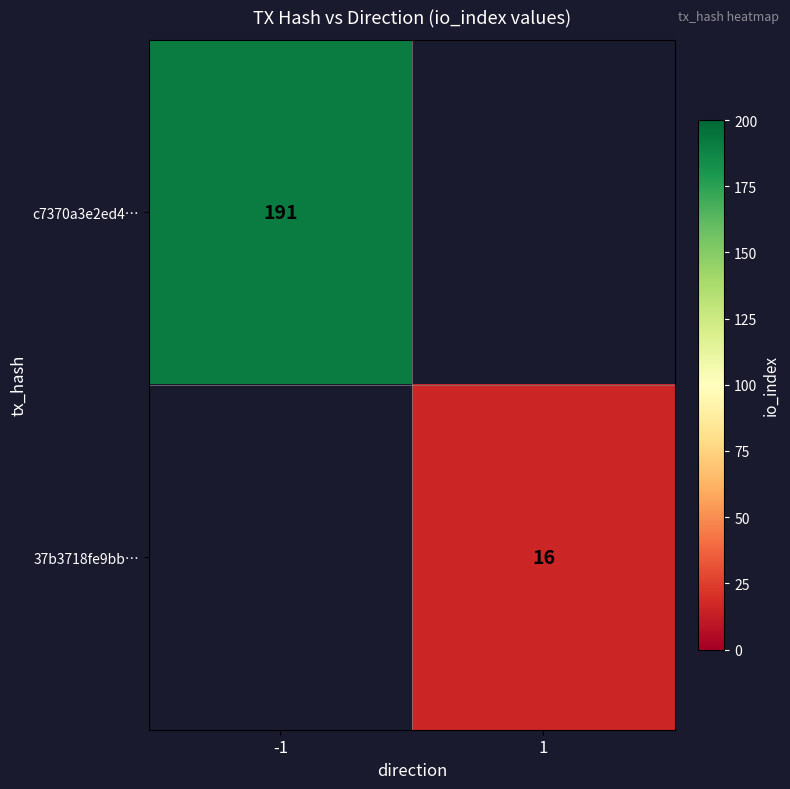

Count the number of categories in the chart.

2